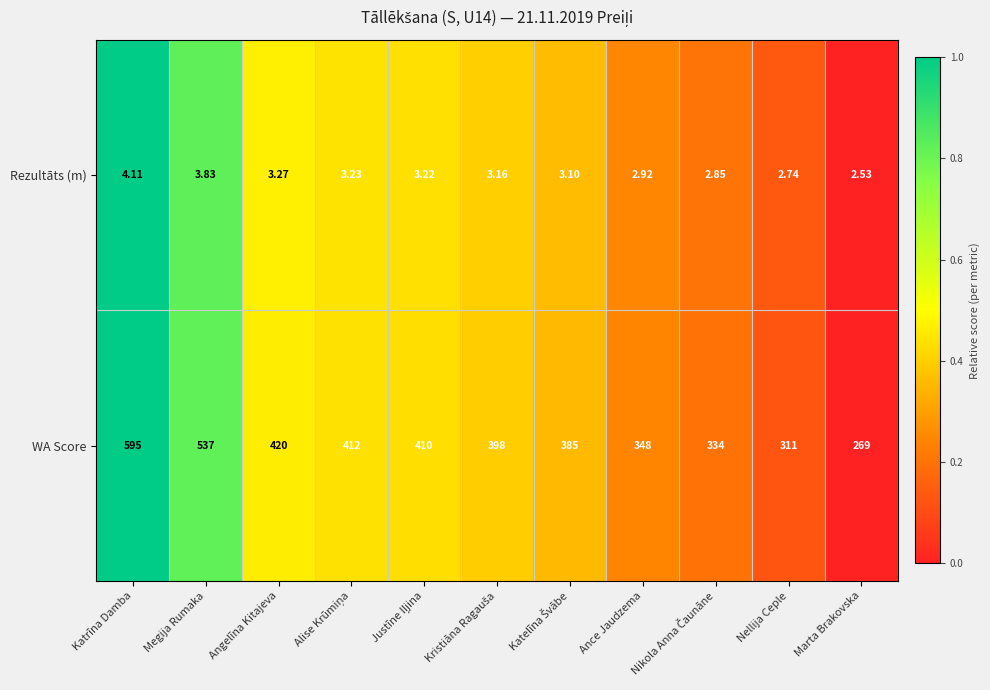

Which category has the lowest value across all series?

Marta Brakovska